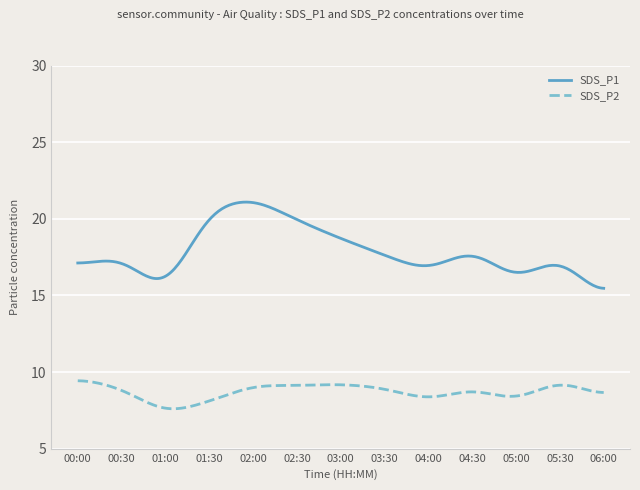

What is the sum of all SDS_P2 values?

2610.7